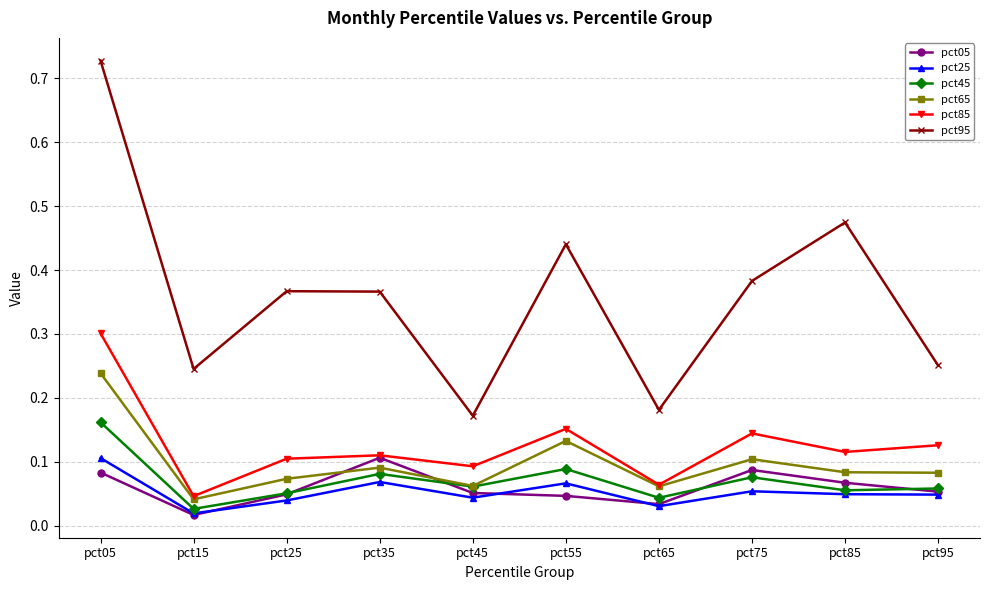

At which category is the sum across all series the highest?

pct05